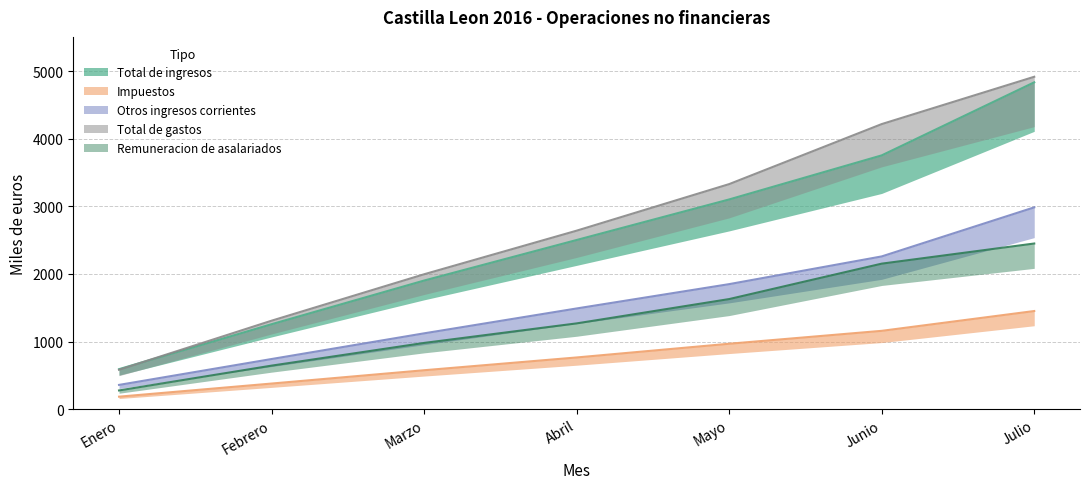

Which category has the lowest value in the Remuneracion de asalariados series?

Enero